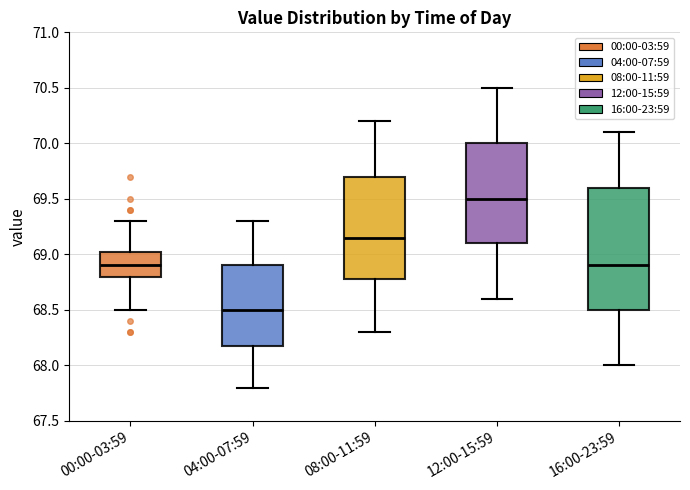

Reading left to right, read every box against the y-axis: the position of its median line, the range the box covers, and the ends of its whiskers. The values are not printed on the chart, so give them approximately, as read against the axis.

00:00-03:59: median 68.90, box 68.80 to 69.05, whiskers 68.50 to 69.30
04:00-07:59: median 68.50, box 68.20 to 68.90, whiskers 67.80 to 69.30
08:00-11:59: median 69.15, box 68.80 to 69.70, whiskers 68.30 to 70.20
12:00-15:59: median 69.50, box 69.10 to 70.00, whiskers 68.60 to 70.50
16:00-23:59: median 68.90, box 68.50 to 69.60, whiskers 68.00 to 70.10